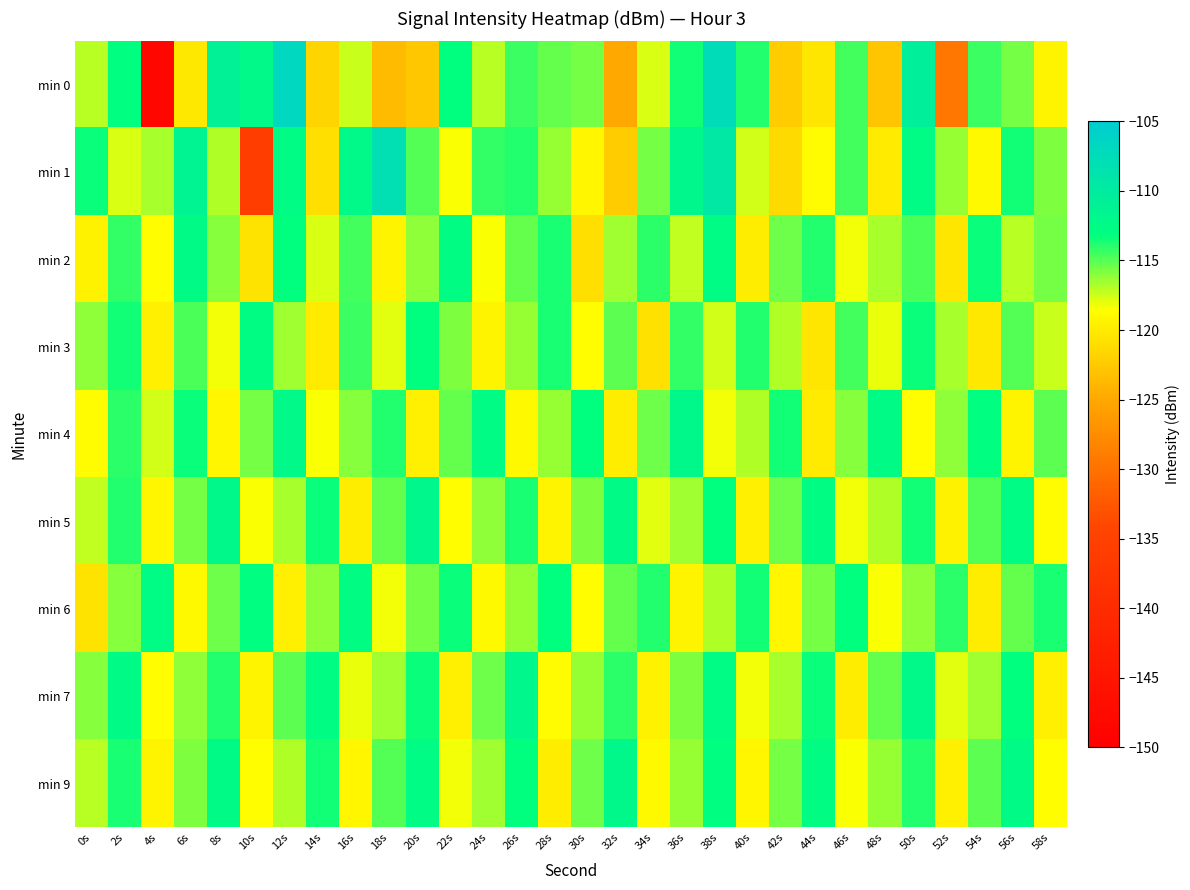

At which category does the chart reach its minimum across all series?

4s